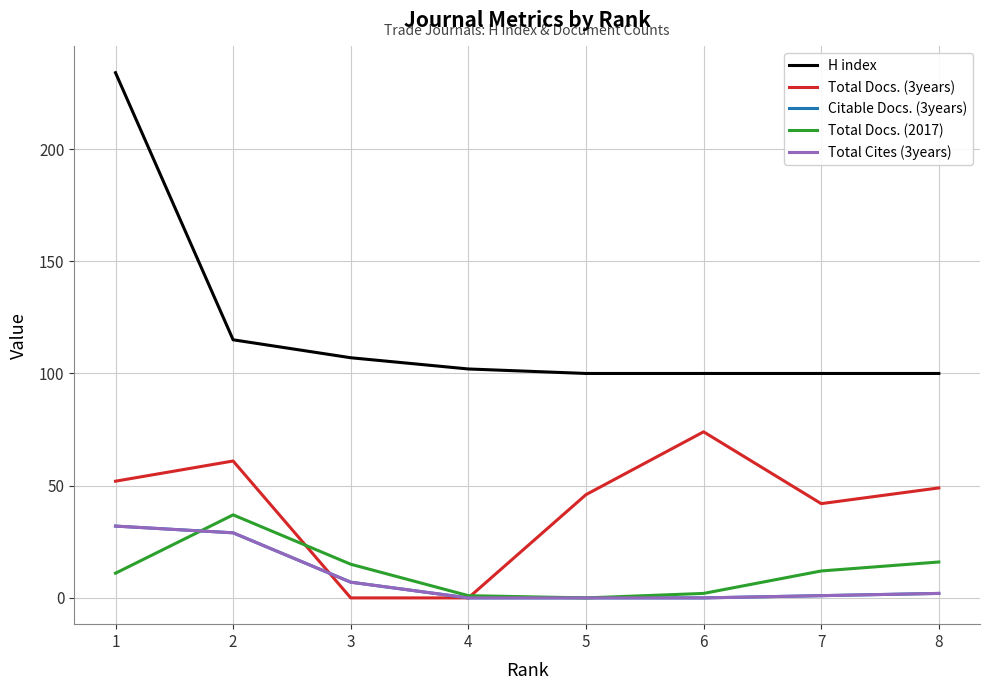

Which series changed the most between 5 and 7?

Total Docs. (2017)